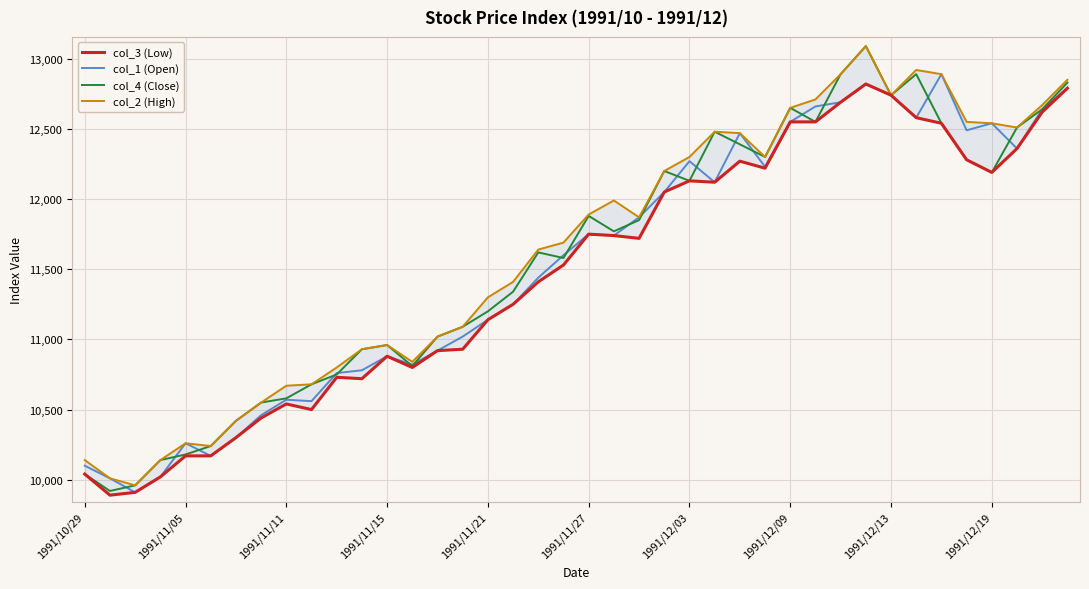

What is the average value of the col_4 (Close) series?

11570